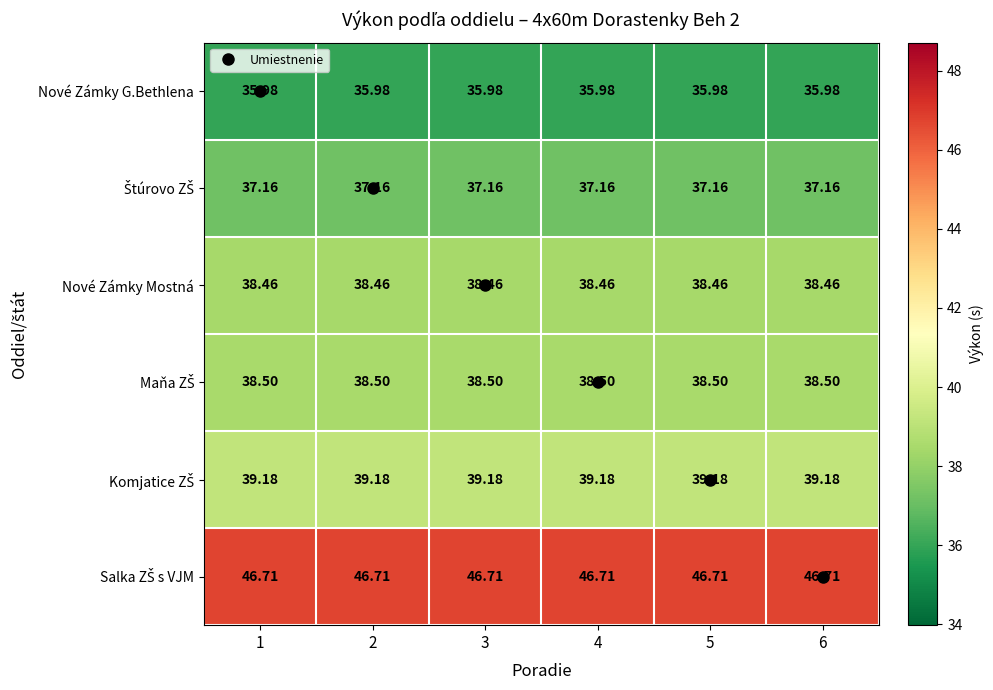

At how many categories does at least one series exceed 45?

6